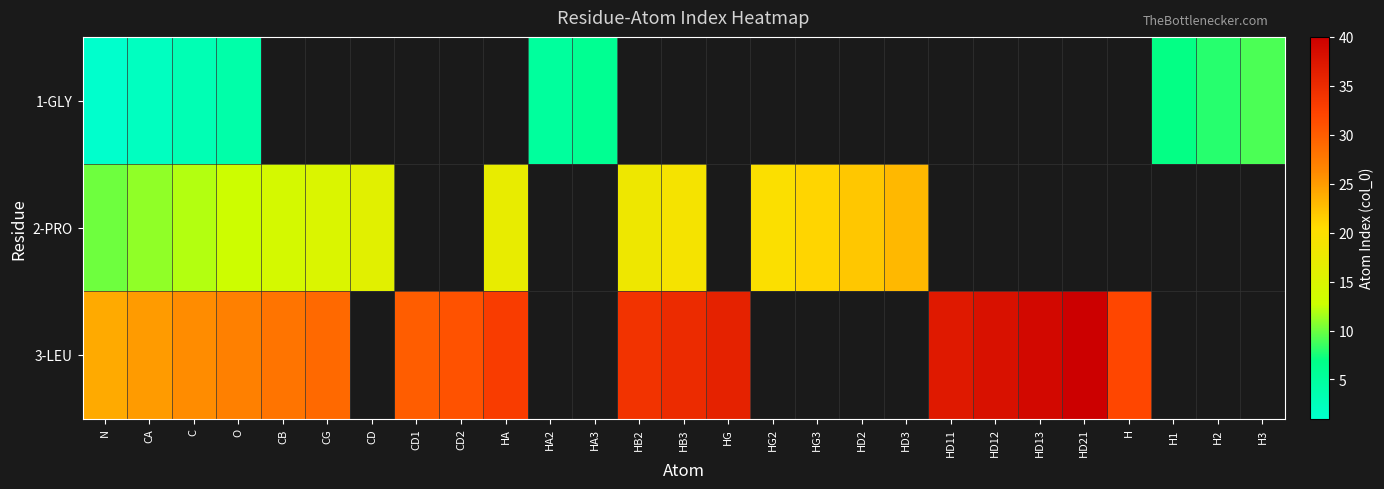

At how many categories does at least one series exceed 18?

21